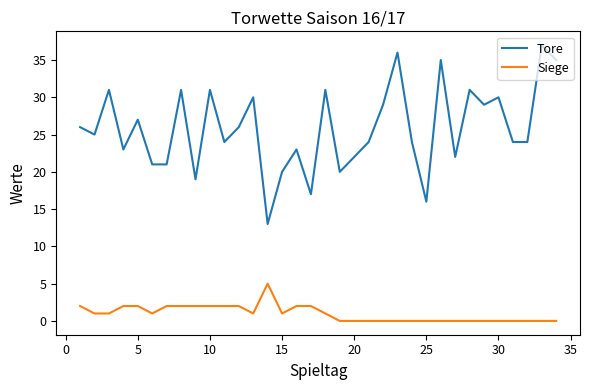

True or false: Siege and Tore cross at least once.

False